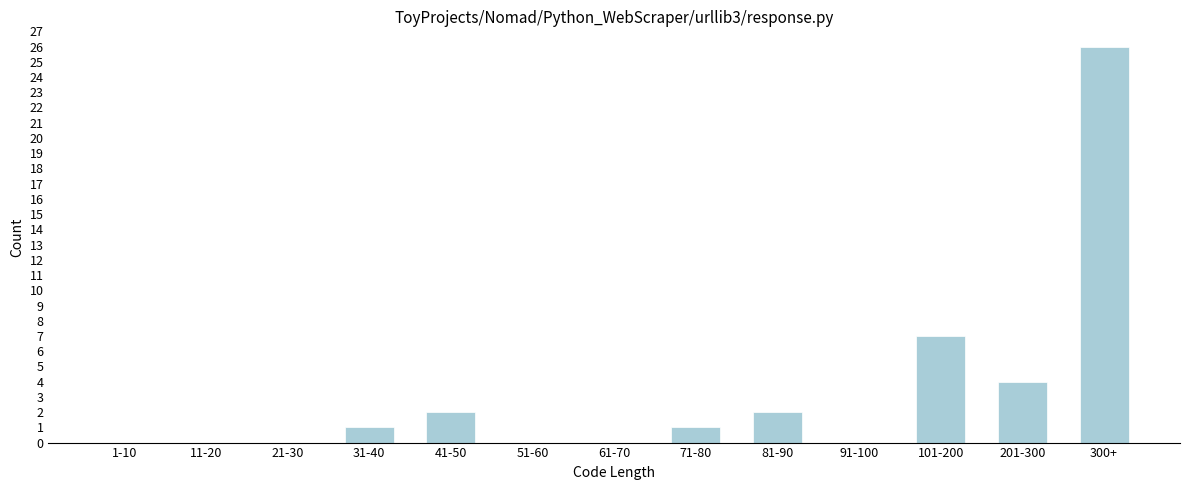

Reading left to right, what are all the values shown in this chart?

1-10=0	11-20=0	21-30=0	31-40=1	41-50=2	51-60=0	61-70=0	71-80=1	81-90=2	91-100=0	101-200=7	201-300=4	300+=26